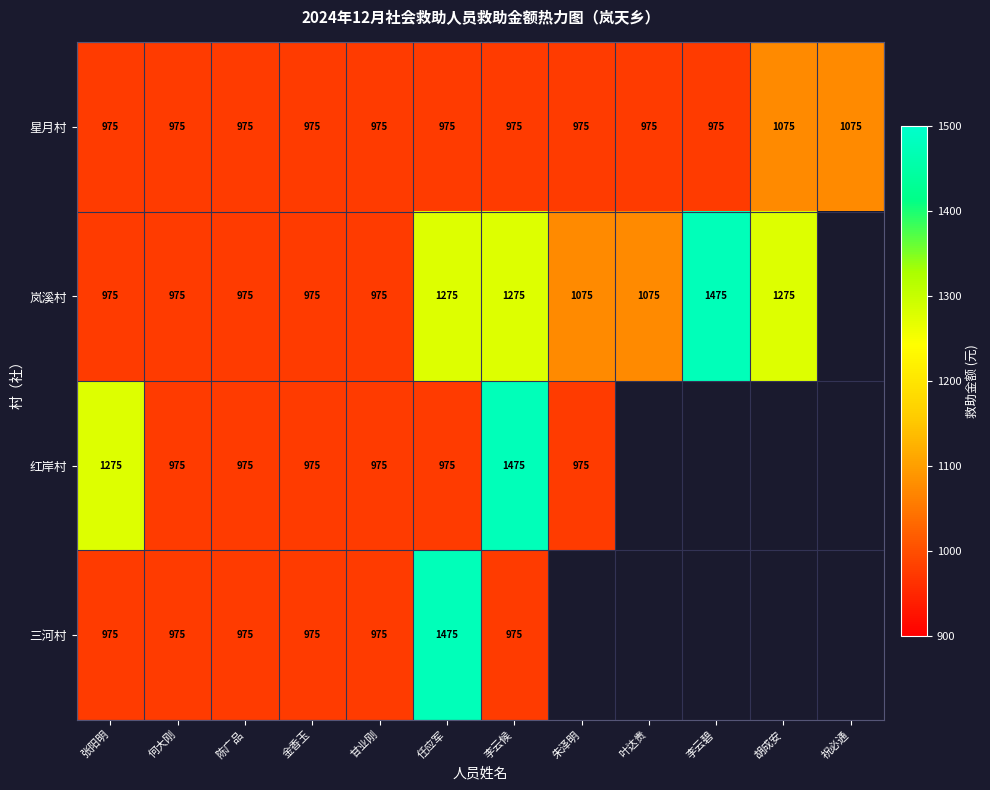

True or false: 星月村 has a value of 1837 at 祝必通.

False